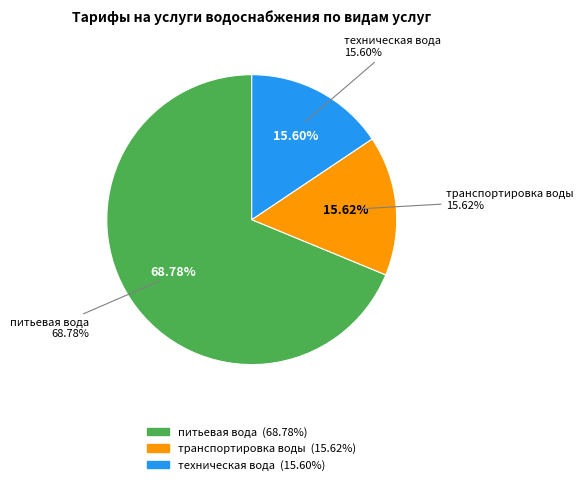

What is the ratio of the value at транспортировка воды to the value at питьевая вода?

0.2